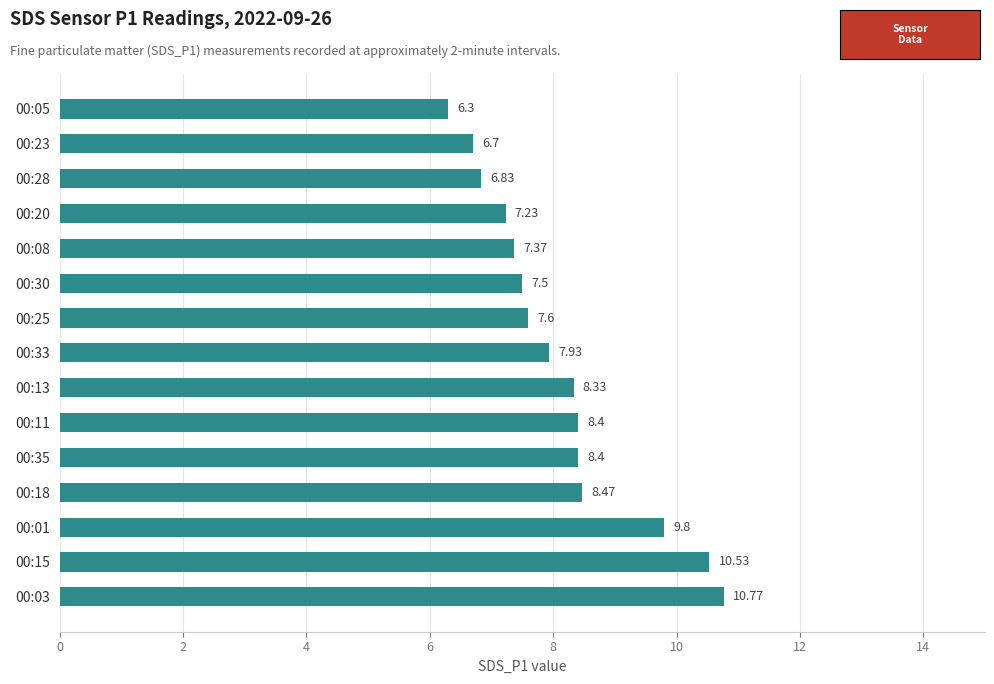

Are the bars horizontal?

Yes